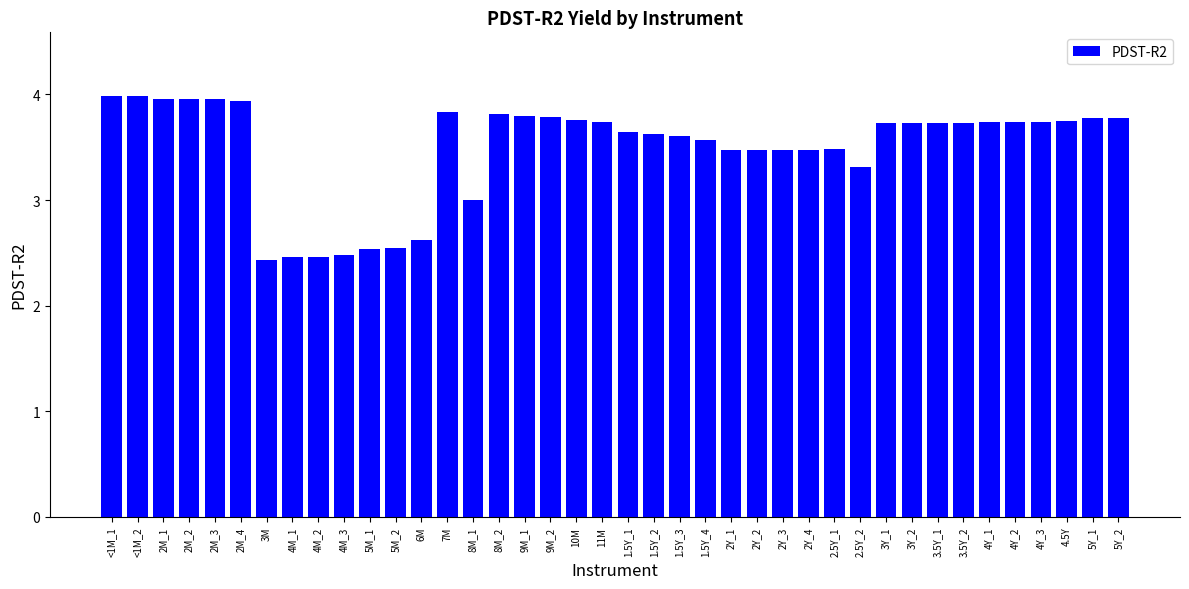

What is the sum of all values?

139.6